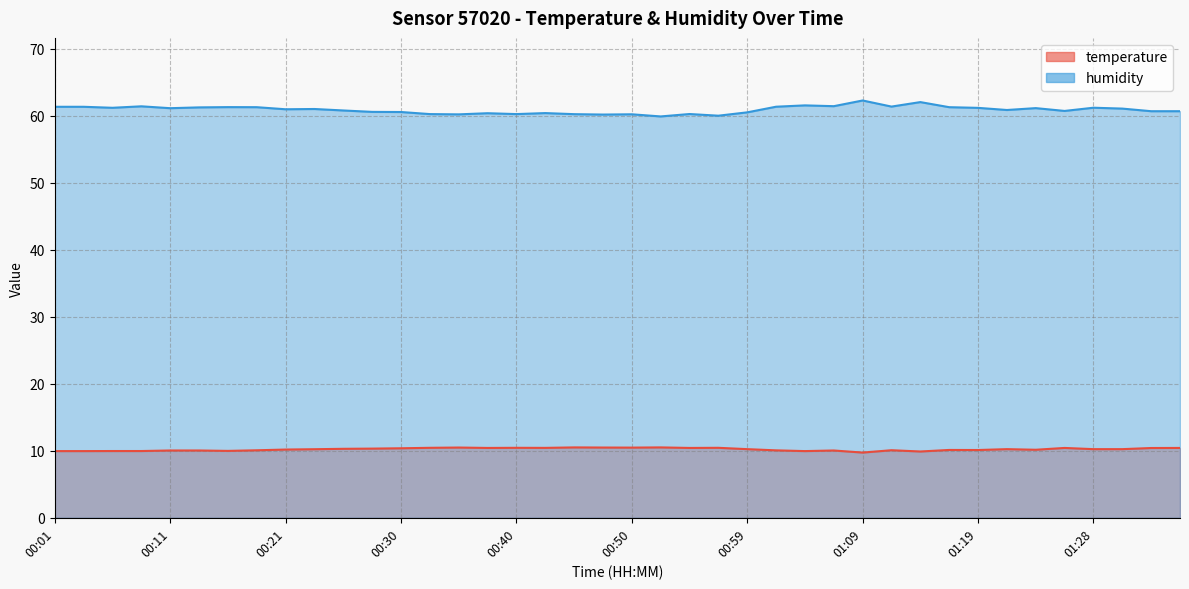

At which label is temperature closest to 10?

00:15